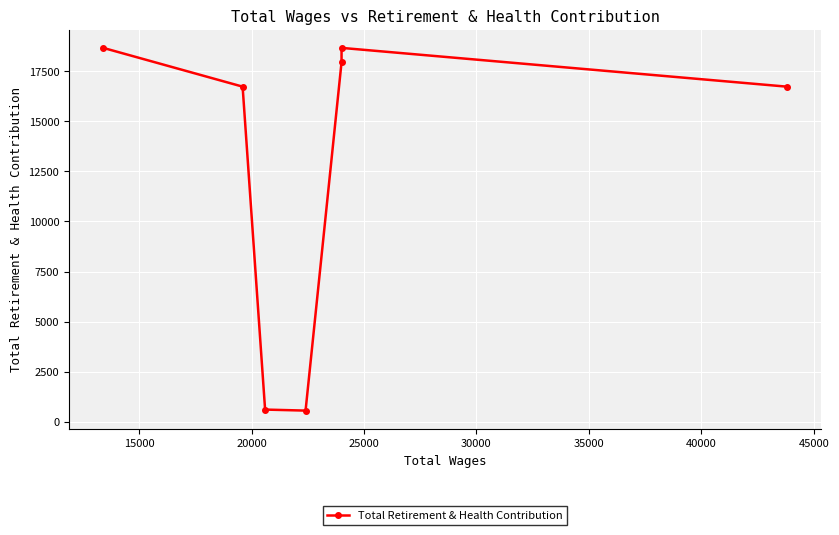

The chart shows a value of 27664 at 15000. True or false?

False